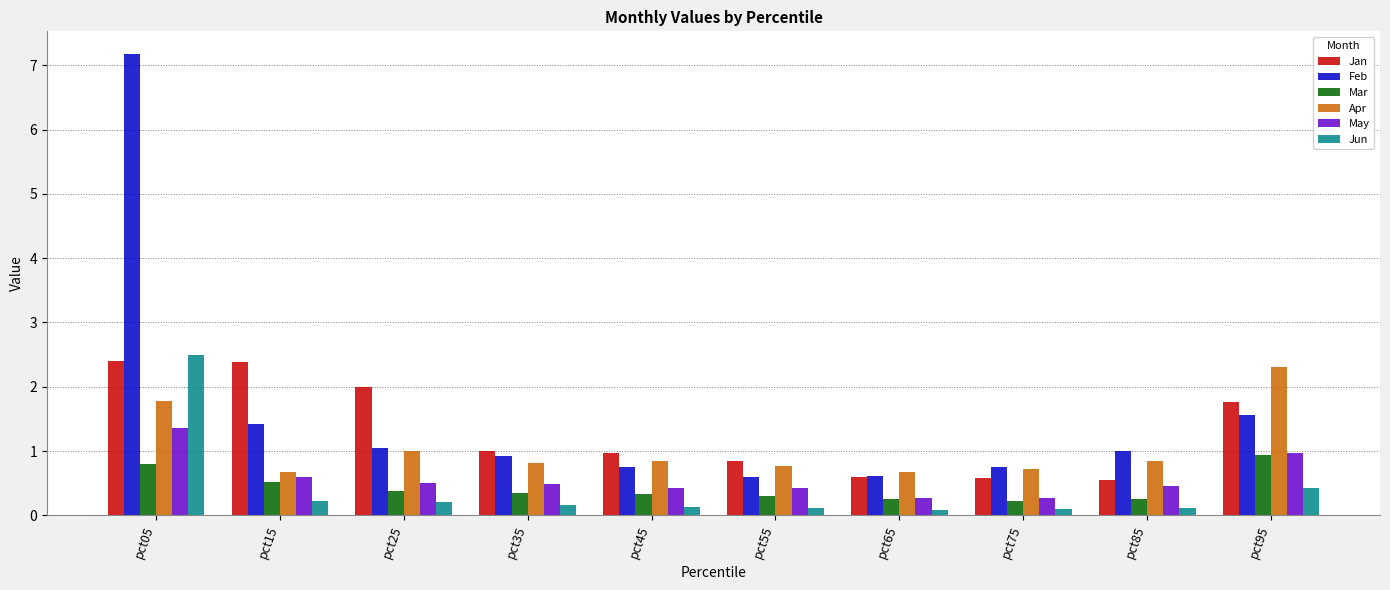

The value of Mar at pct05 is 0.4. True or false?

False